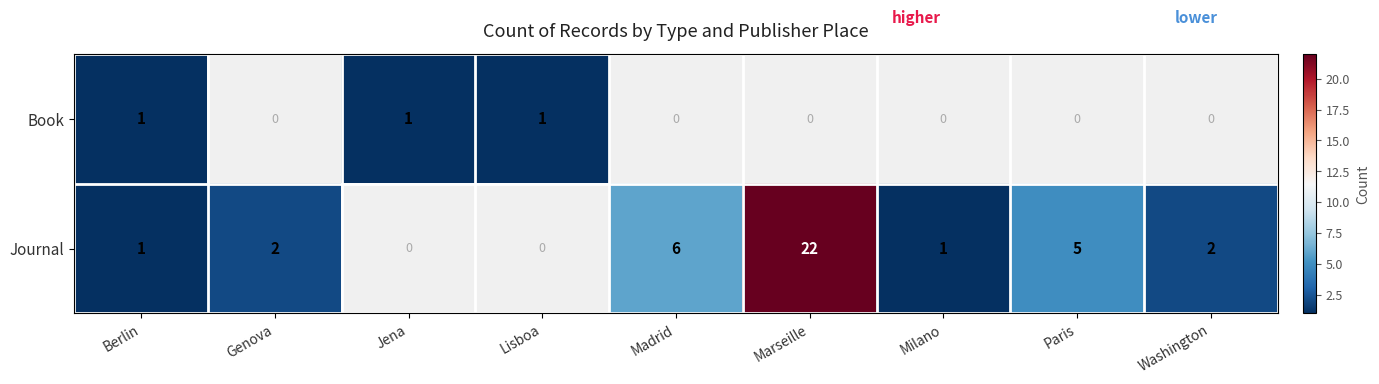

Between Genova and Jena, which is larger?

Jena